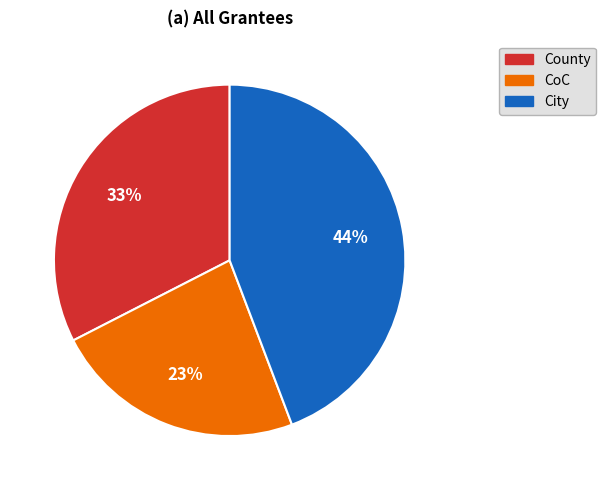

To the nearest percent, what is the average slice percentage?

33%